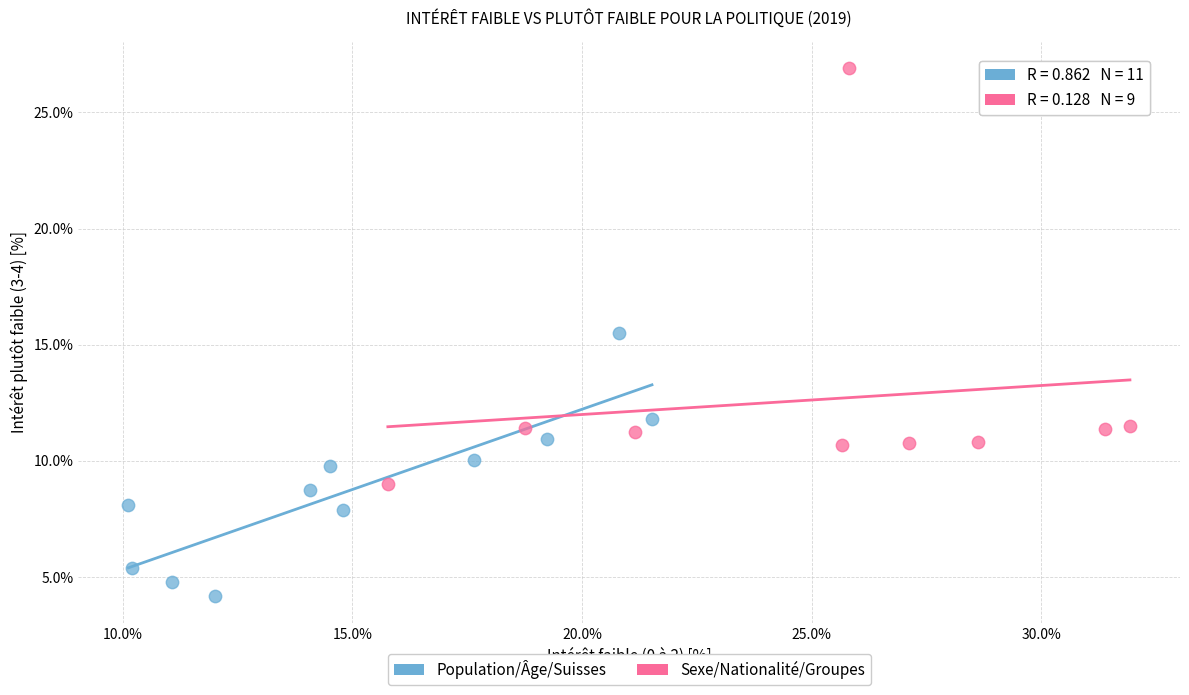

Which series has the widest spread of Y values?

Sexe/Nationalité/Groupes